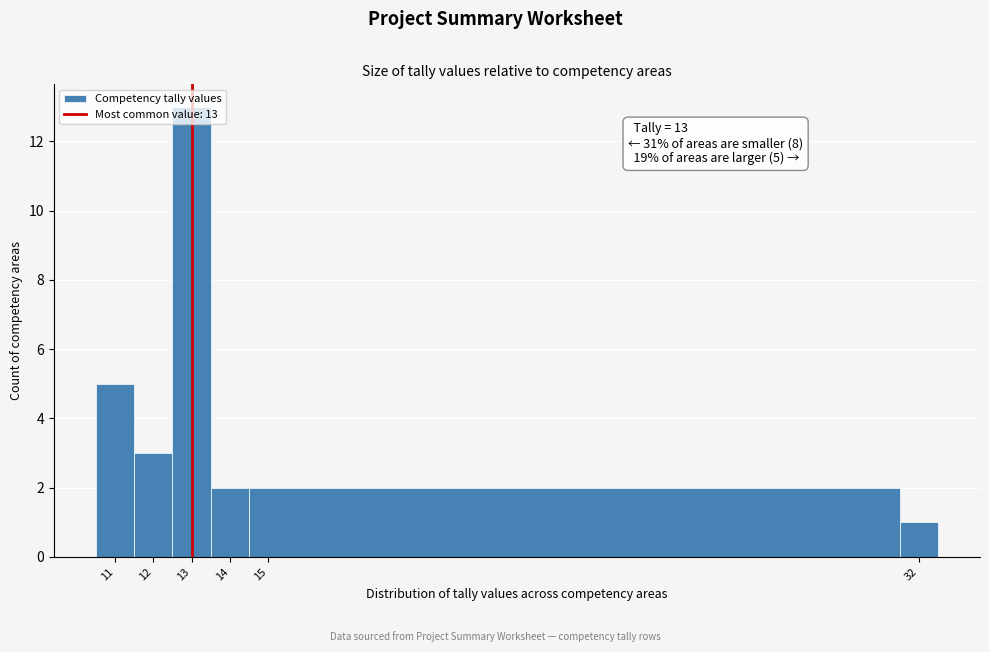

Over which range of the x-axis is the bar tallest?

12.5 to 13.5